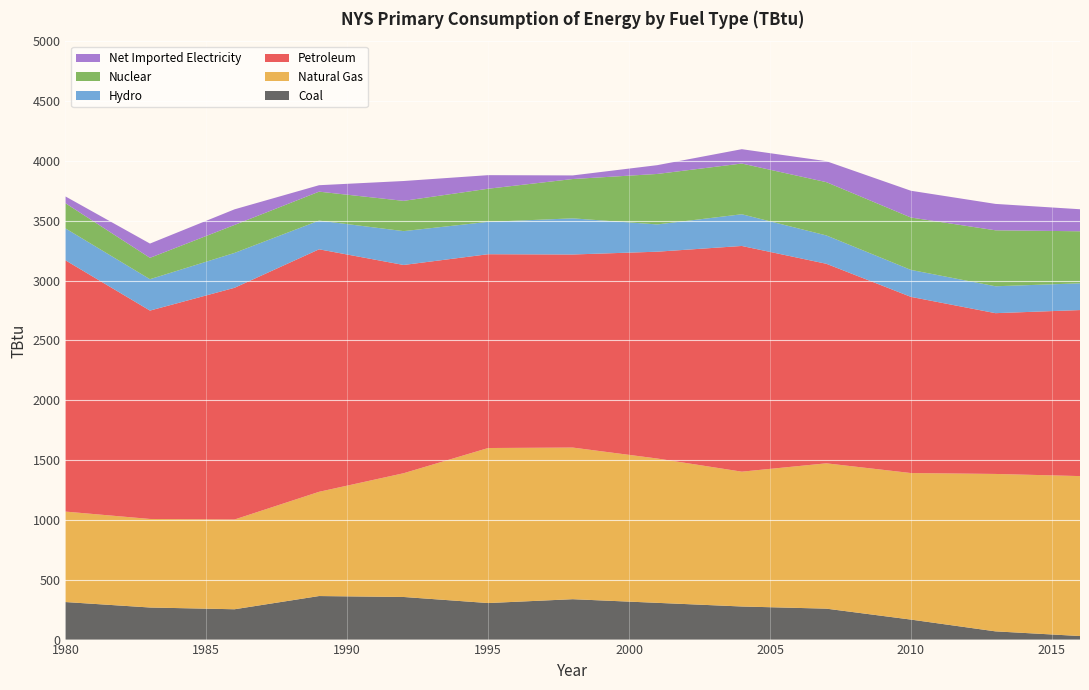

Reading left to right, what are all the values shown in this chart?

Coal: 313.7	268.0	253.3	363.8	356.0	305.3	337.4	307.0	276.5	258.4	167.1	68.7	29.7
Natural Gas: 755.9	739.8	749.9	870.9	1034.0	1295.4	1267.1	1205.9	1126.6	1214.4	1224.5	1315.3	1336.5
Petroleum: 2099.7	1741.1	1936.1	2026.3	1740.2	1619.3	1613.1	1728.2	1885.8	1667.2	1472.0	1343.4	1387.2
Hydro: 266.8	262.2	291.5	240.0	282.8	270.5	302.1	227.8	265.0	236.9	225.4	224.7	223.5
Nuclear: 210.3	178.6	233.6	241.8	252.9	276.7	328.5	421.8	423.8	445.3	437.6	467.7	434.8
Net Imported Electricity: 56.7	119.2	130.5	53.8	165.8	113.5	30.1	73.4	119.9	175.2	223.7	220.5	184.1